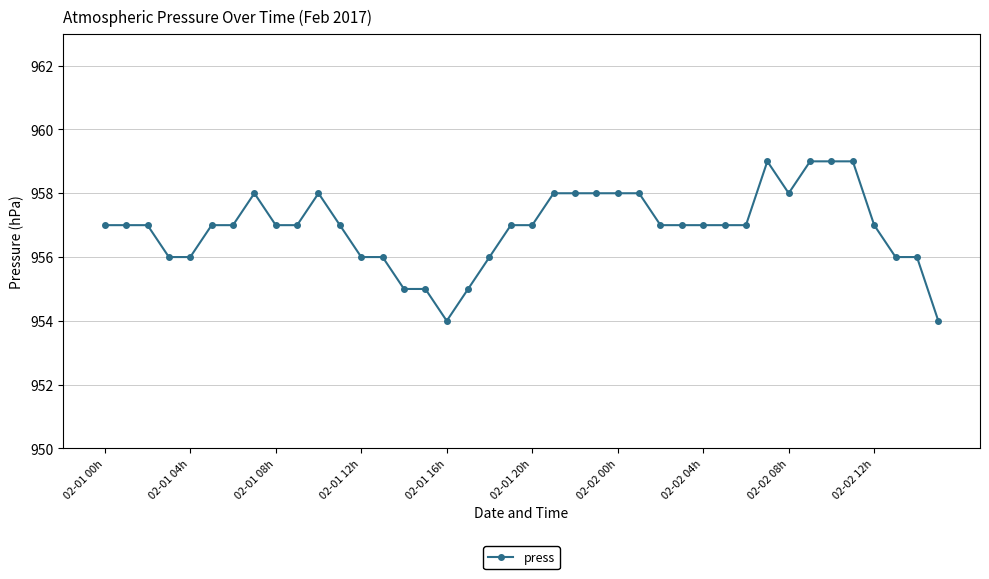

What is the value of the 37th point from the left?

957